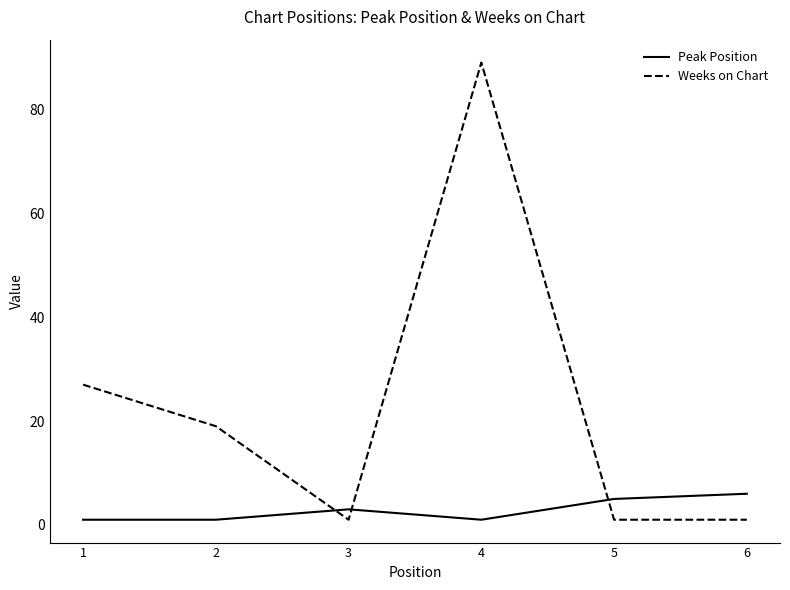

Which series has the largest range (max minus min)?

Weeks on Chart